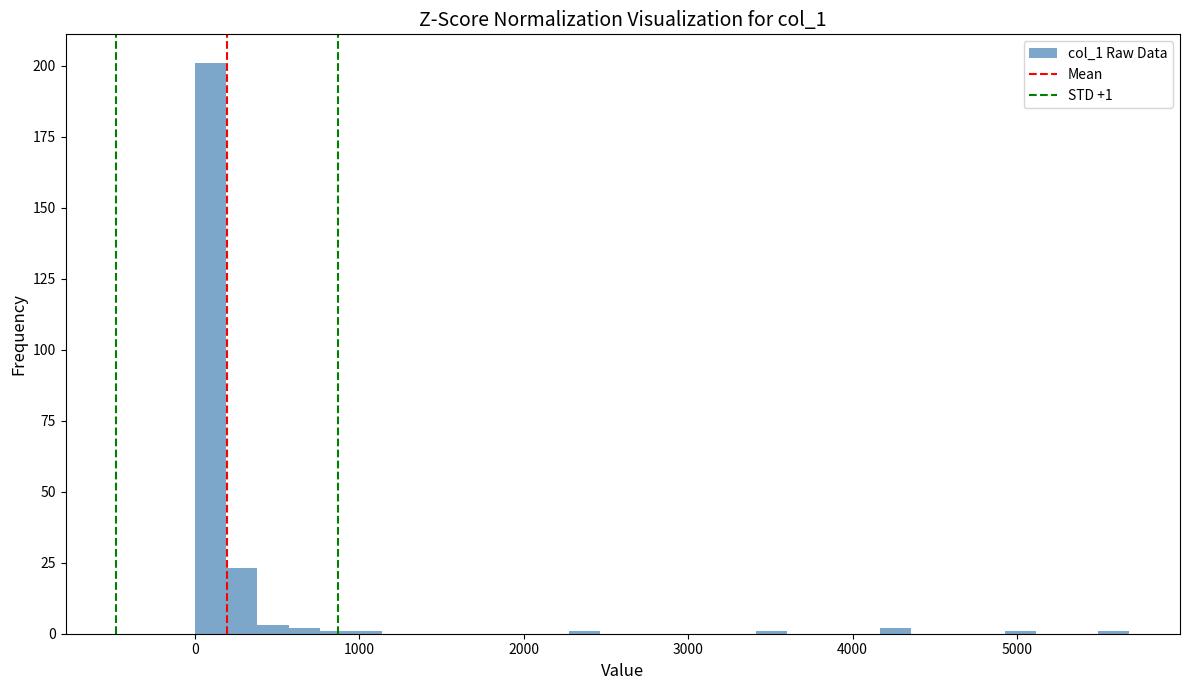

Around what value on the x-axis is the tallest bar? Give the approximate position of its centre, as read against the axis.

100